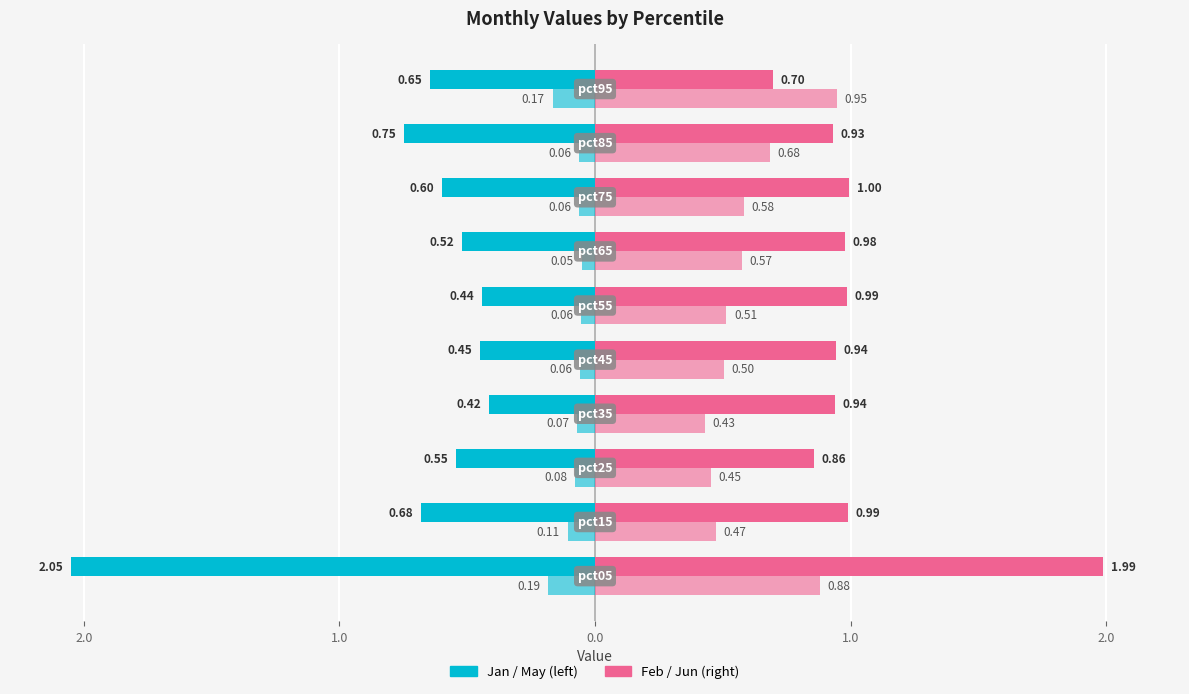

The value of Feb at 2.0 is 1.4. True or false?

False